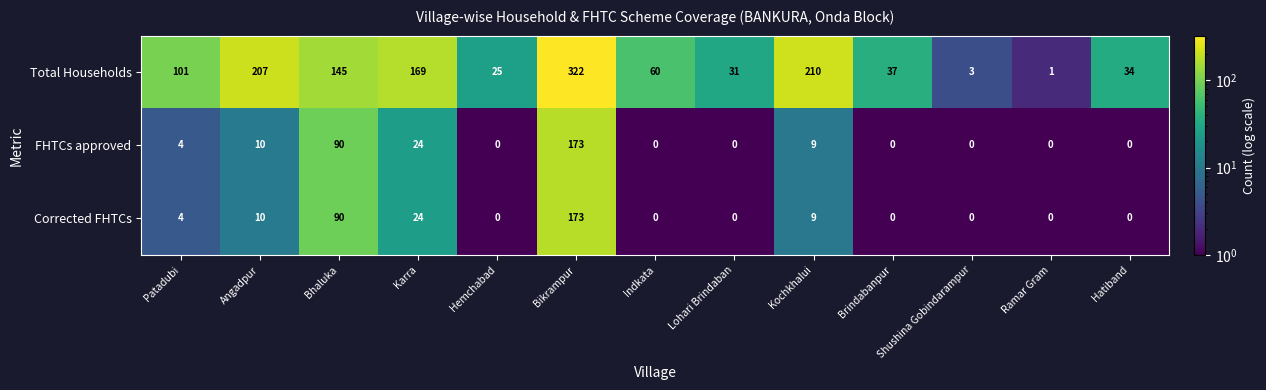

The Corrected FHTCs series shows 173 at Bikrampur. True or false?

True